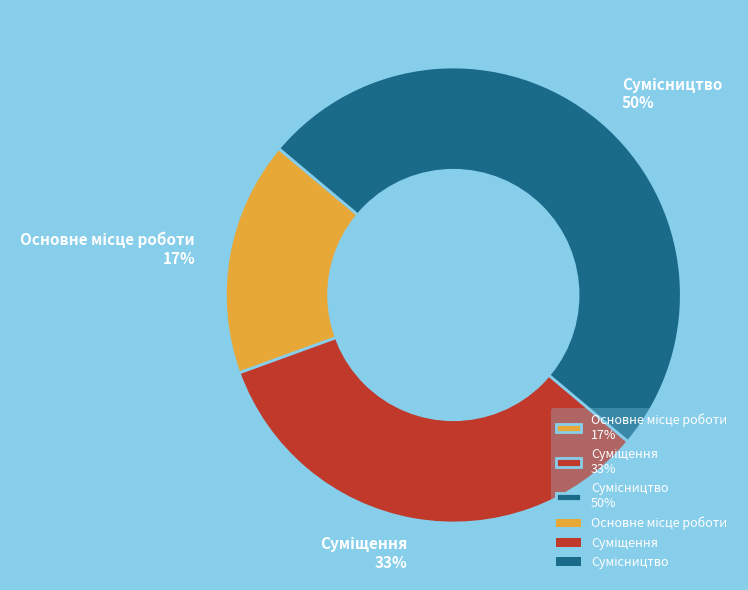

To the nearest percent, what is the difference between the largest and smallest slice percentages?

33%